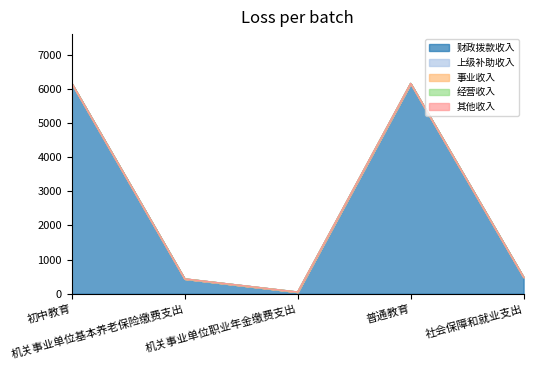

At which label does 经营收入 reach its minimum?

初中教育